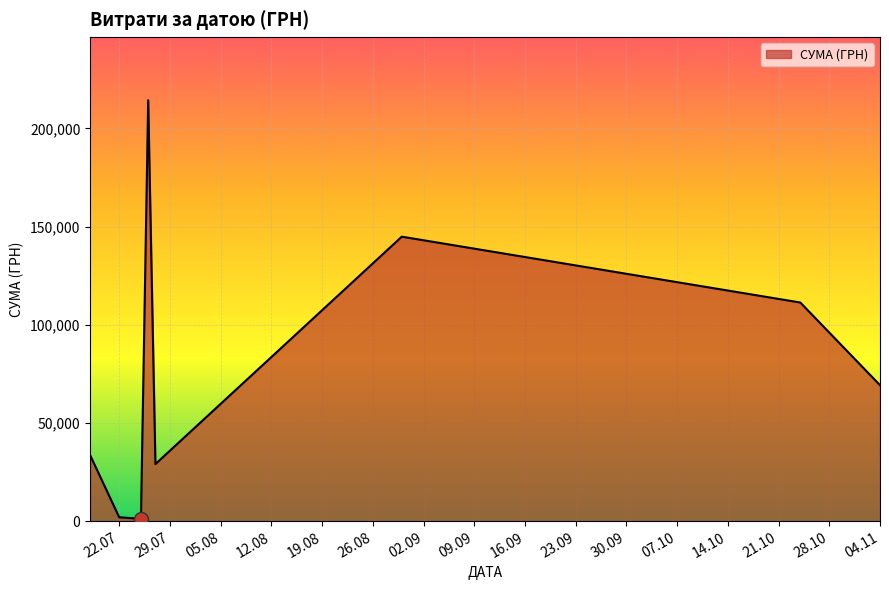

What is the greatest value displayed?

214373.3